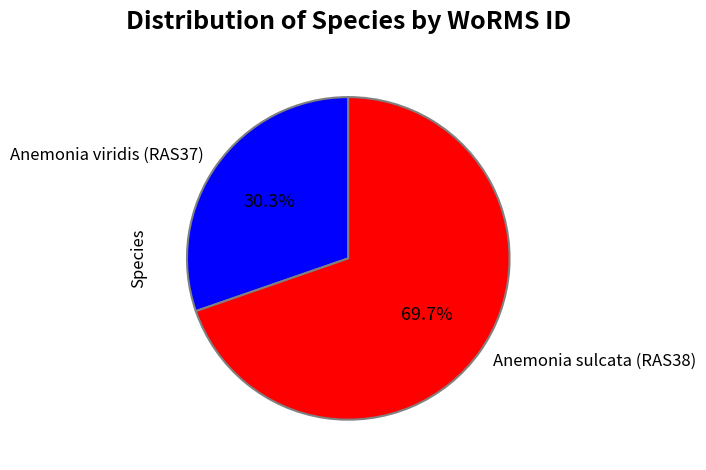

What portion of the pie excludes Anemonia viridis (RAS37)?

69.7%